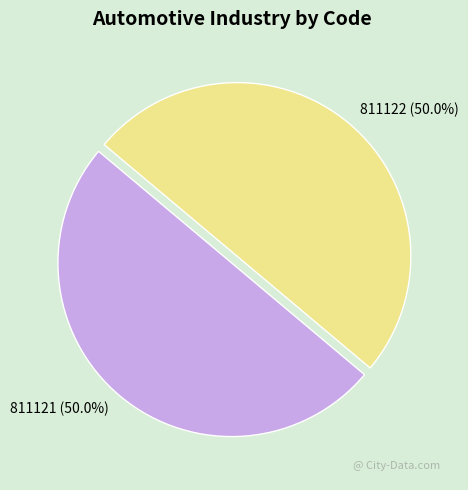

Approximately how many times larger is the value at 811122 compared to 811121?

1.0